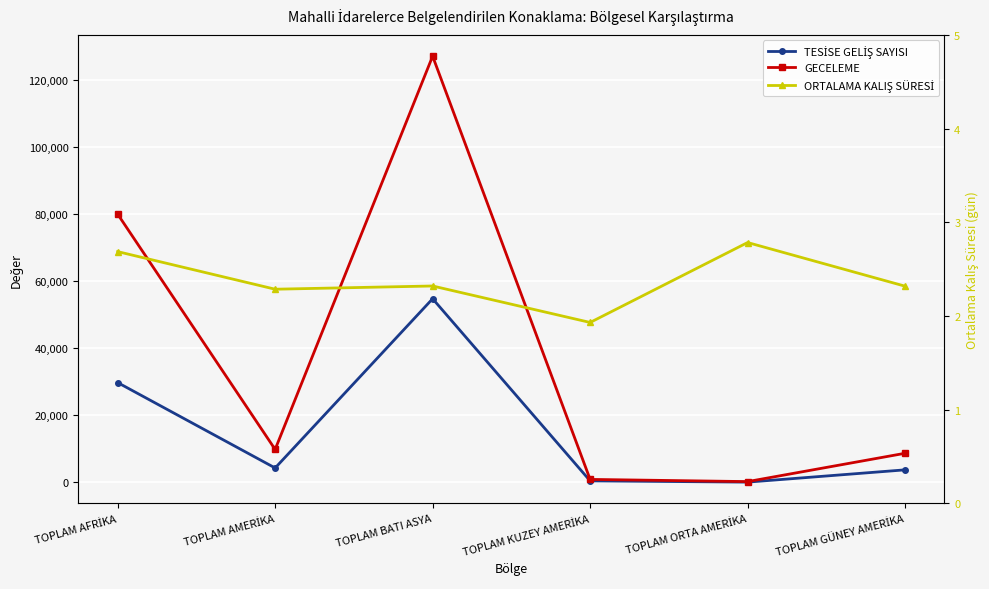

At which category does TESİSE GELİŞ SAYISI reach its first local valley?

TOPLAM AMERİKA